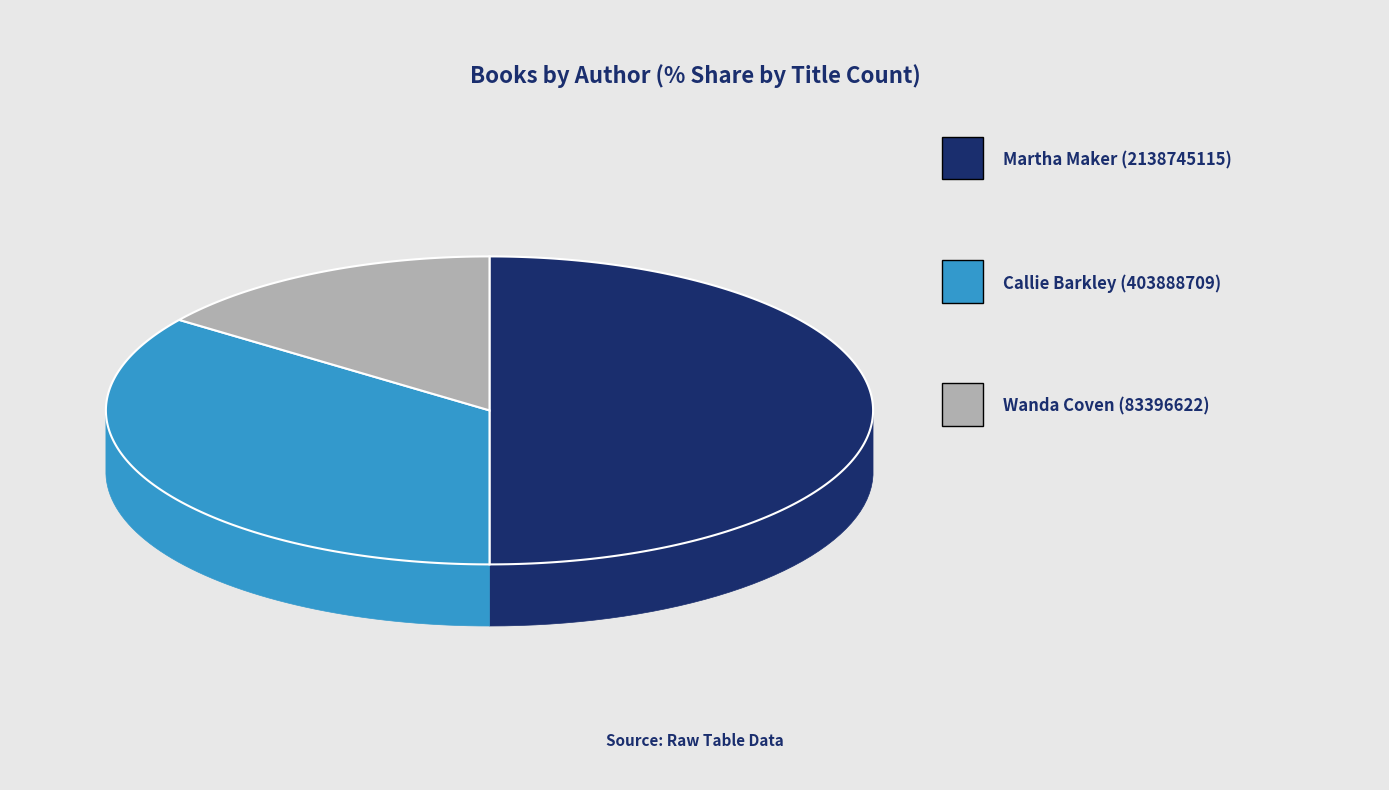

Between Wanda Coven (83396622) and Callie Barkley (403888709), which is larger?

Callie Barkley (403888709)